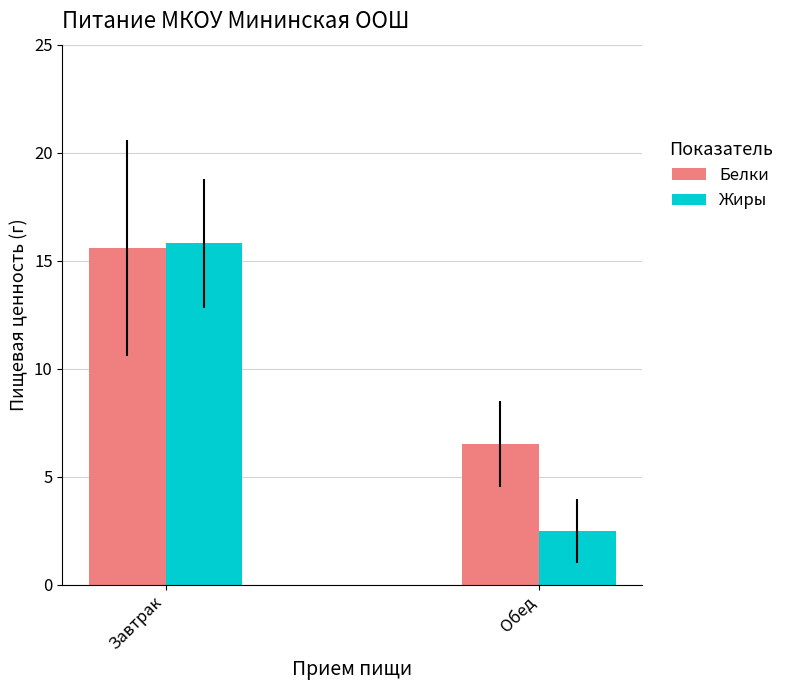

At which label is Жиры closest to 9?

Обед